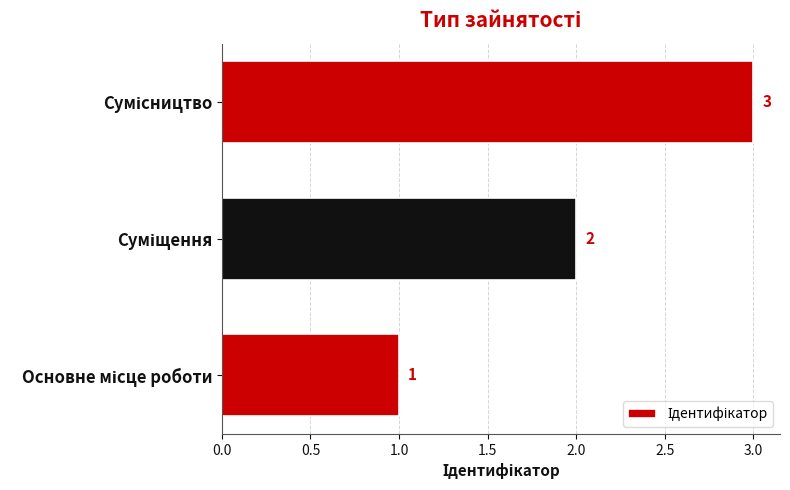

What is the sum of all values?

6